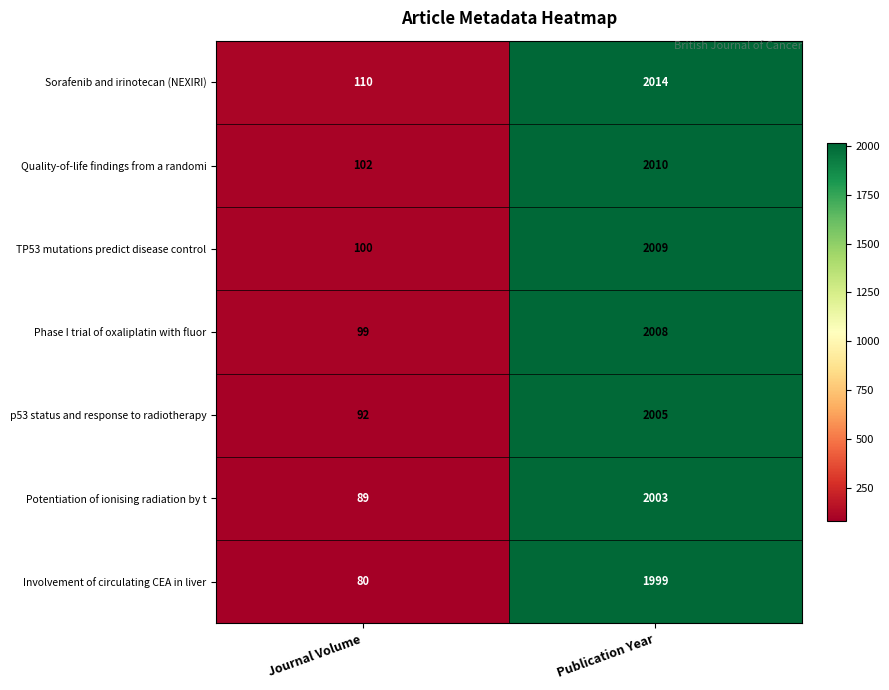

What is the spread (max minus min) of values at Publication Year?

15